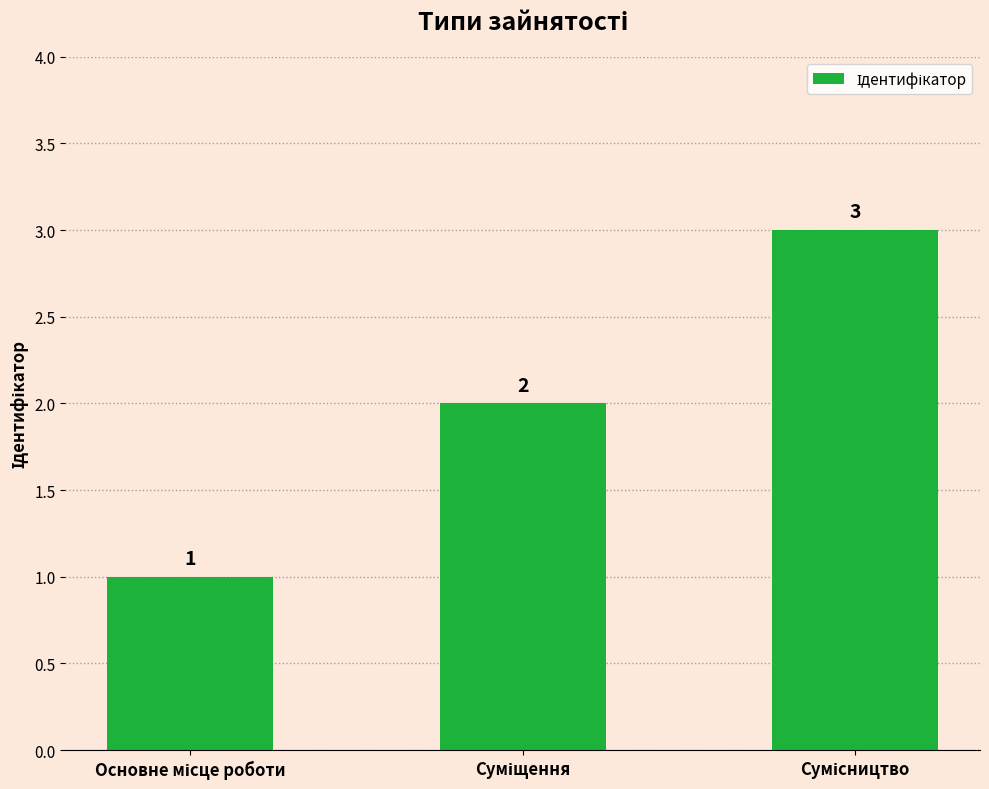

What is the smallest value displayed?

1